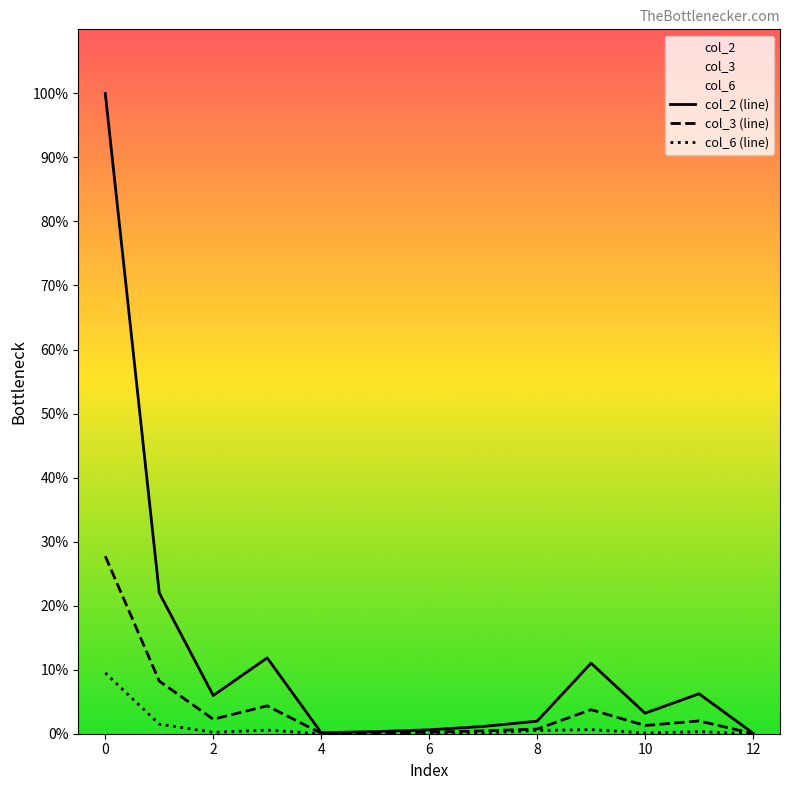

Which series has the largest total across all categories?

col_2 (line)